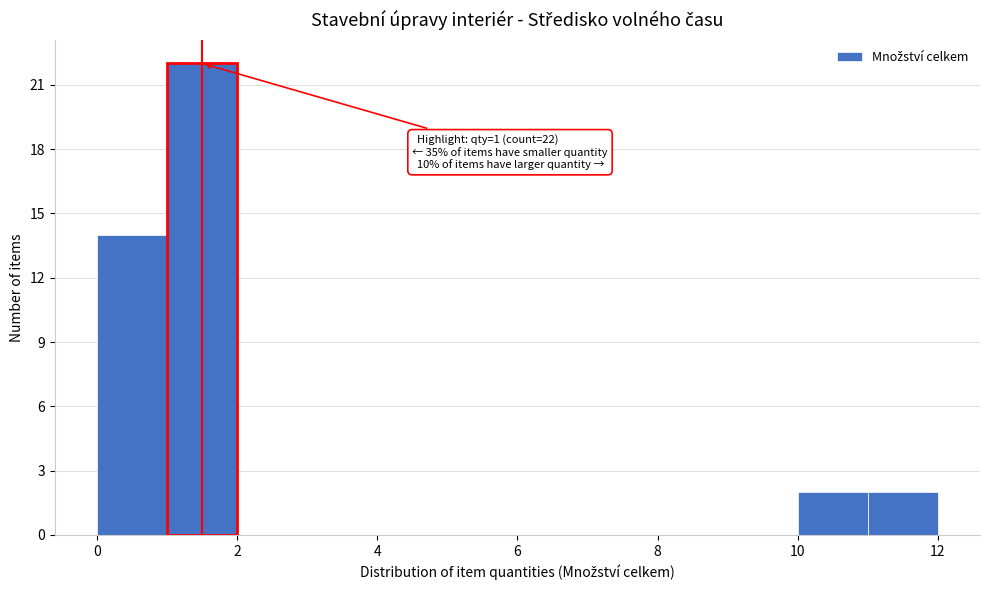

Which range on the x-axis has the tallest bar?

1 to 2